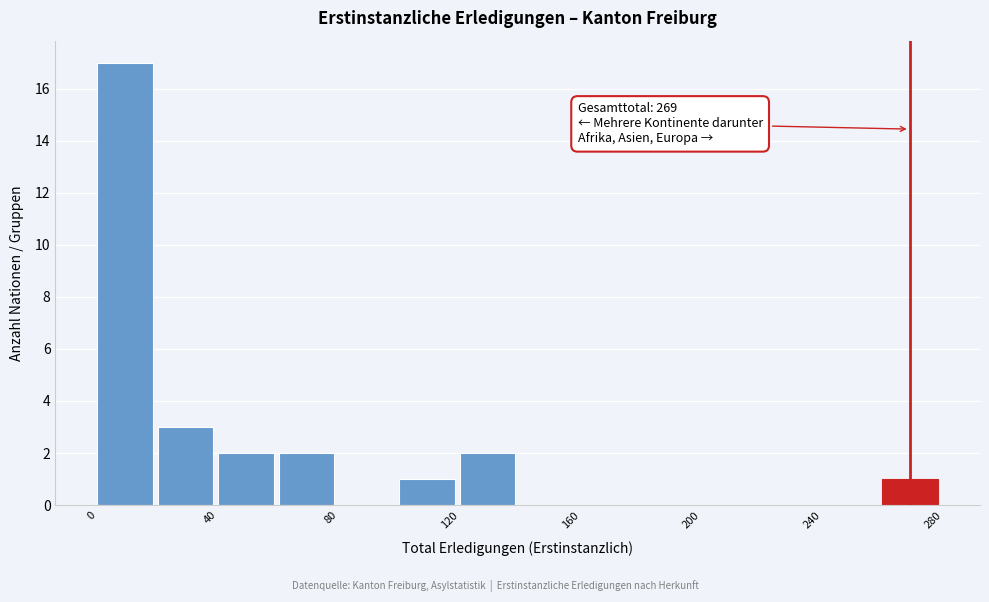

Over which range of the x-axis is the bar tallest?

0 to 20